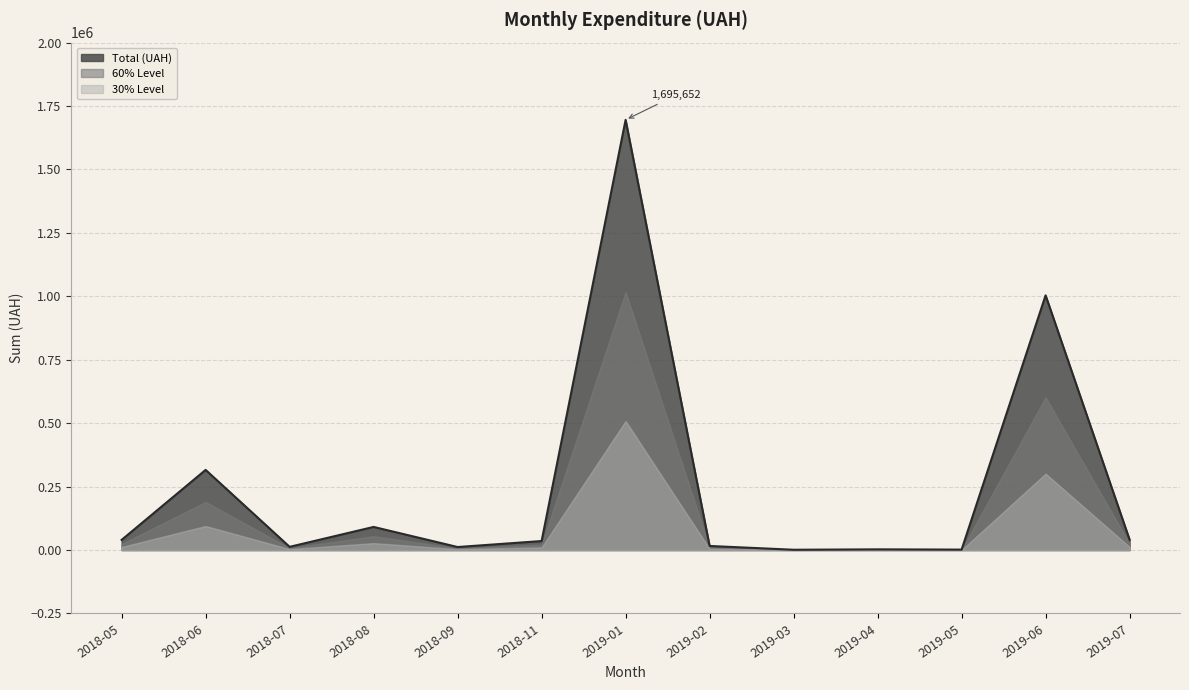

What is the greatest value displayed?

1695652.1